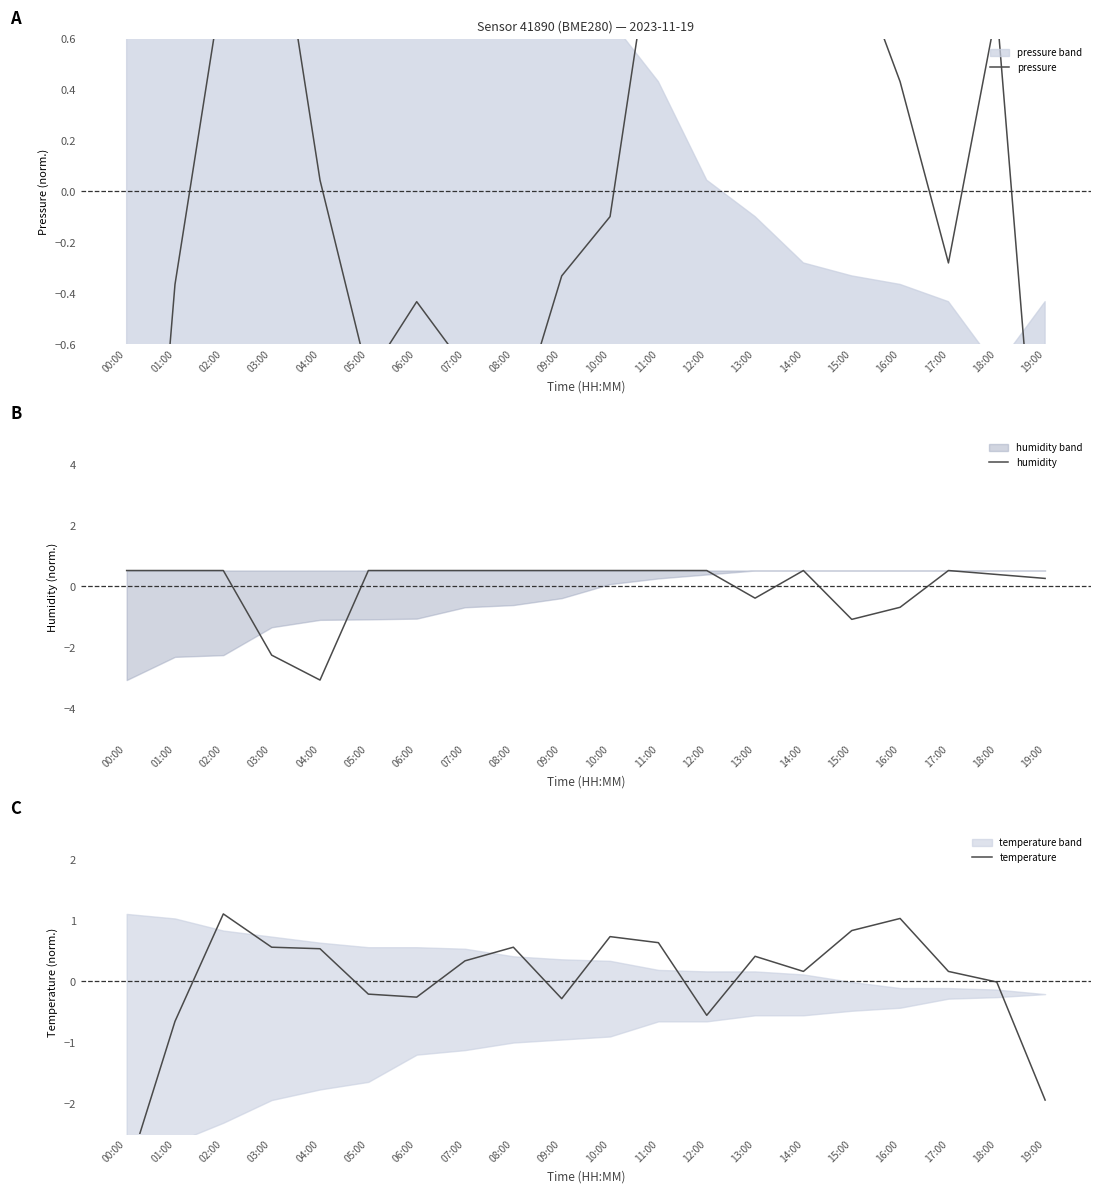

What is the spread (max minus min) of values at 01:00?

1.2